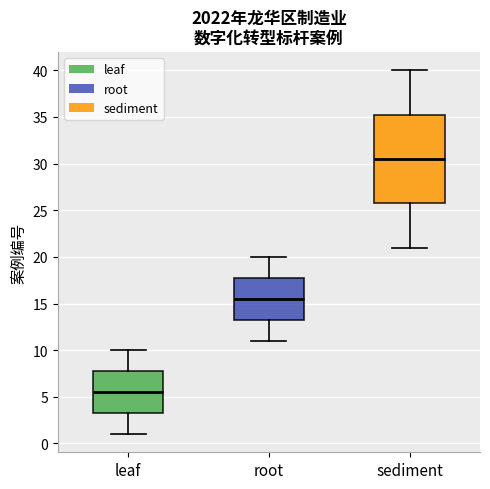

Which box has the lowest median line?

leaf